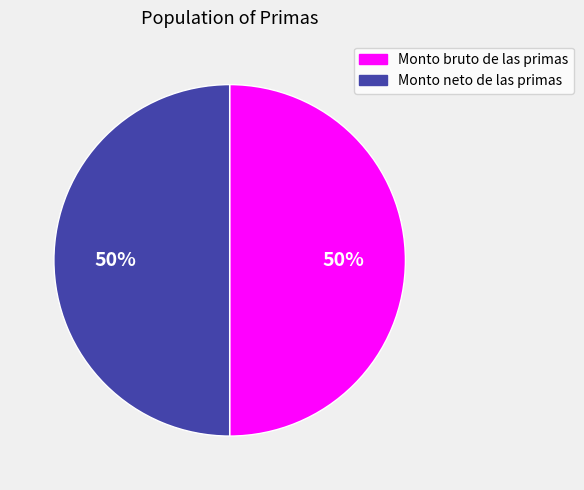

What percentage is the Monto neto de las primas slice, to the nearest percent?

50%